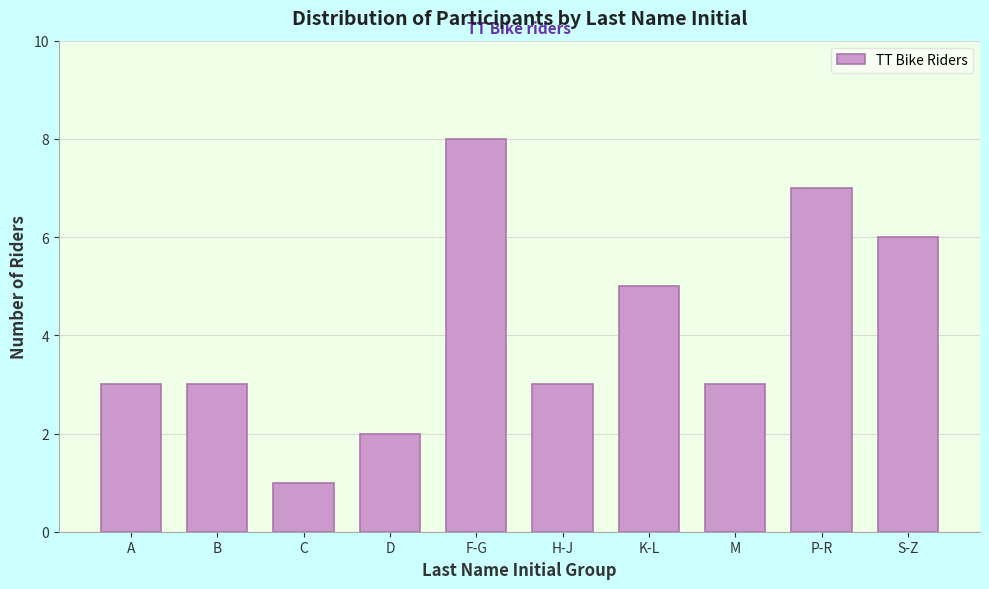

Reading left to right, what are all the values shown in this chart?

3	3	1	2	8	3	5	3	7	6